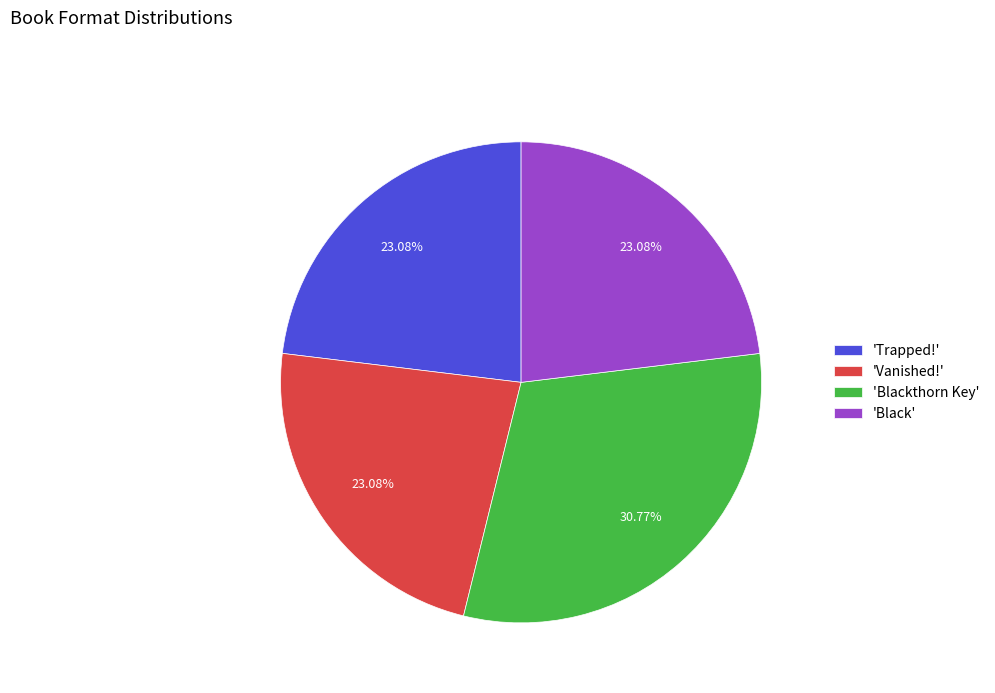

Is the sum of 'Black' and 'Vanished!' greater than half?

No